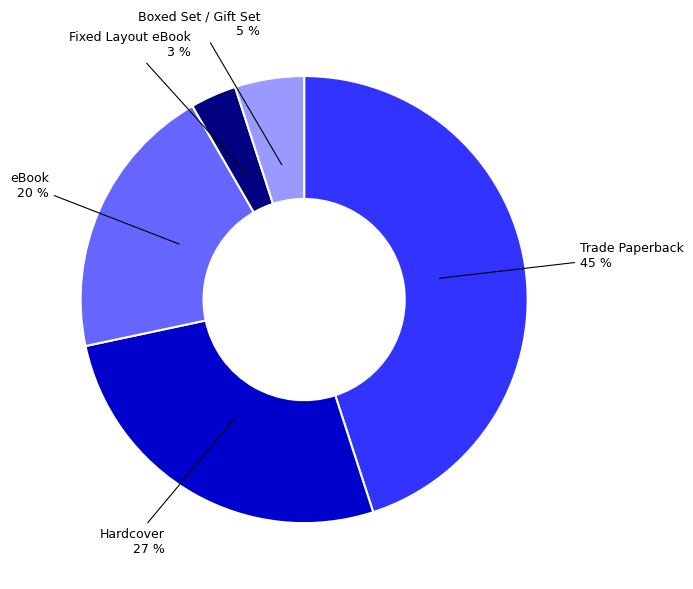

To the nearest percent, what is the difference between the largest and smallest slice percentages?

42%